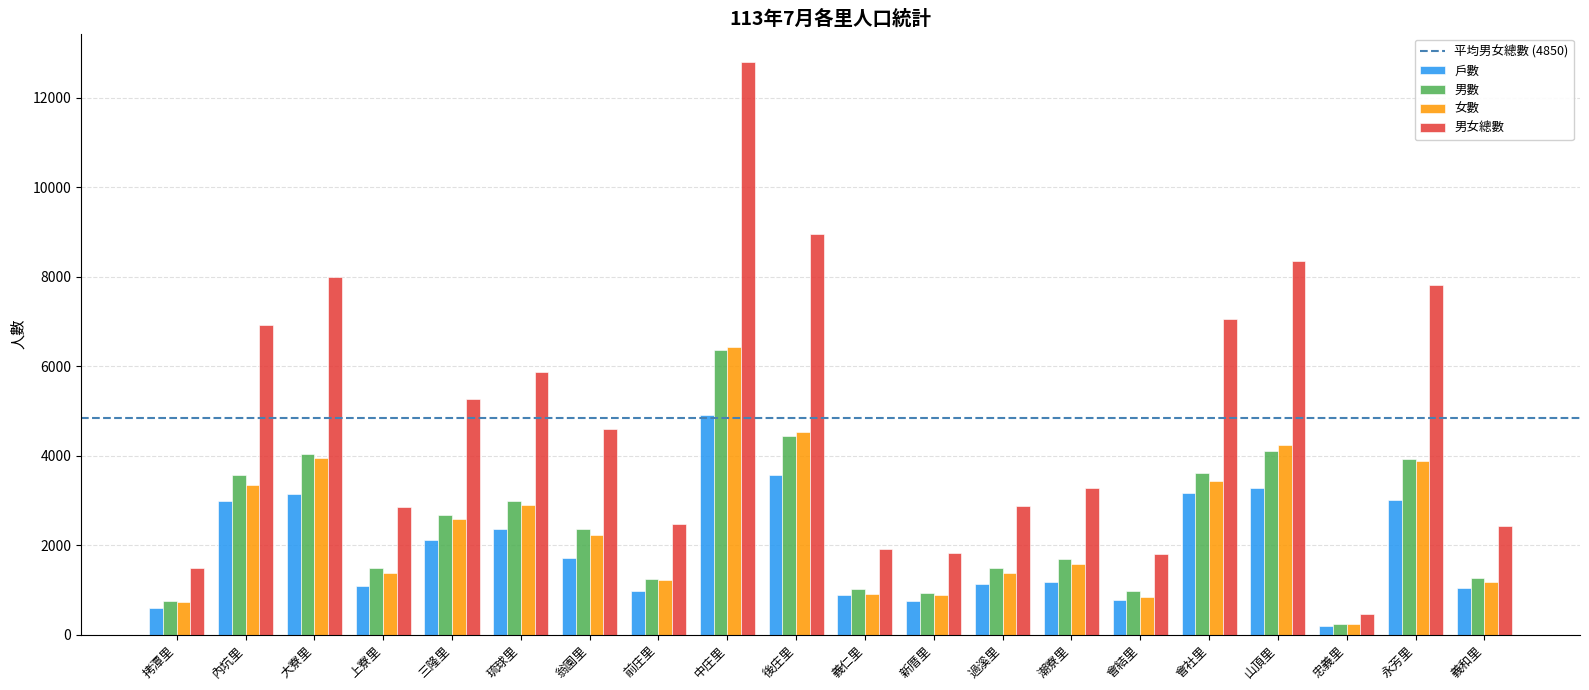

At which label does 戶數 reach its minimum?

忠義里